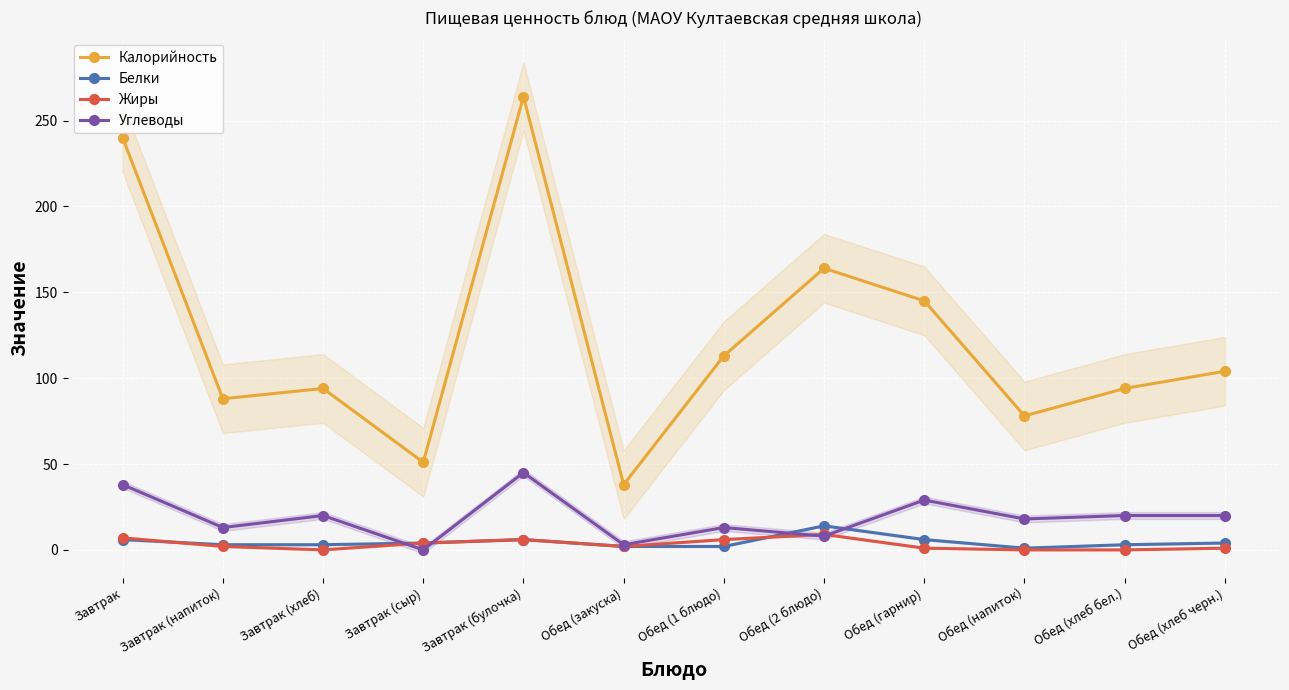

What is the value of the Жиры point at the 9th from the left?

1